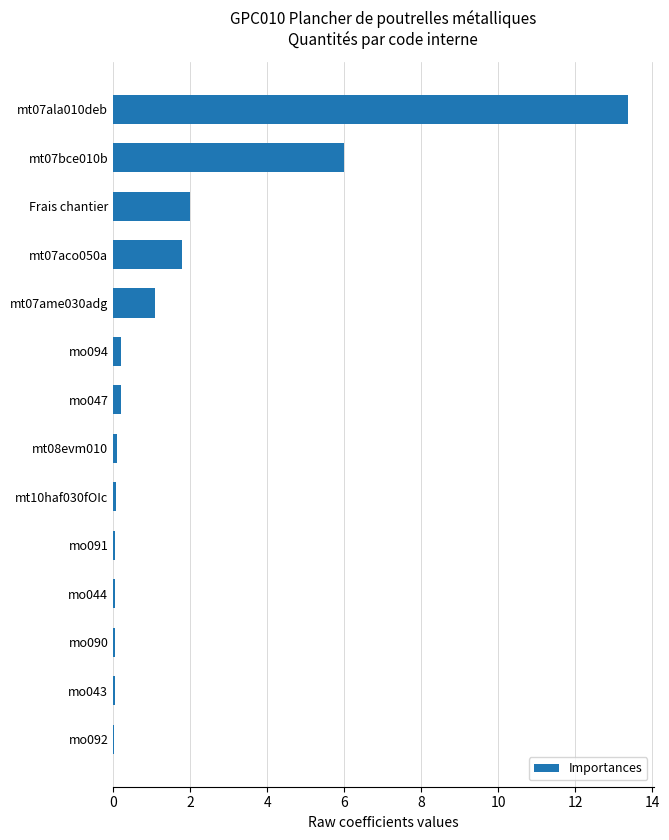

What is the ratio of the value at mt07aco050a to the value at mt07bce010b?

0.3